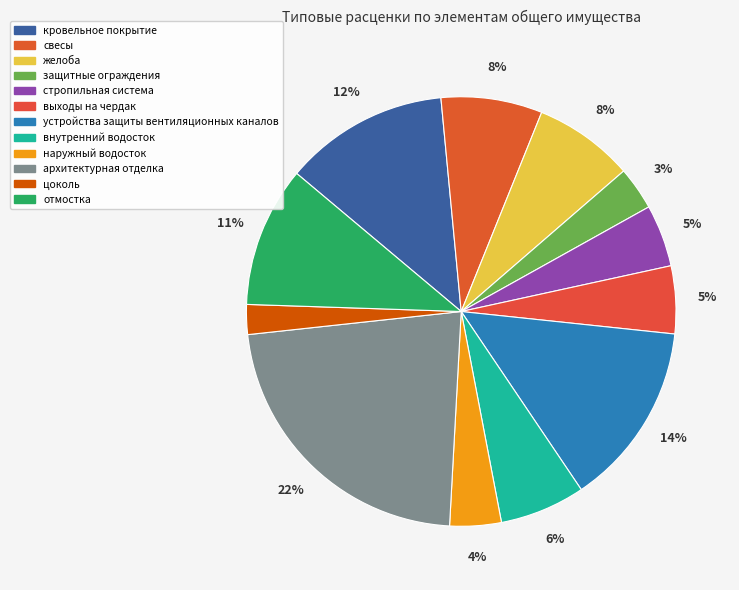

Which category has the biggest portion of the pie?

архитектурная отделка